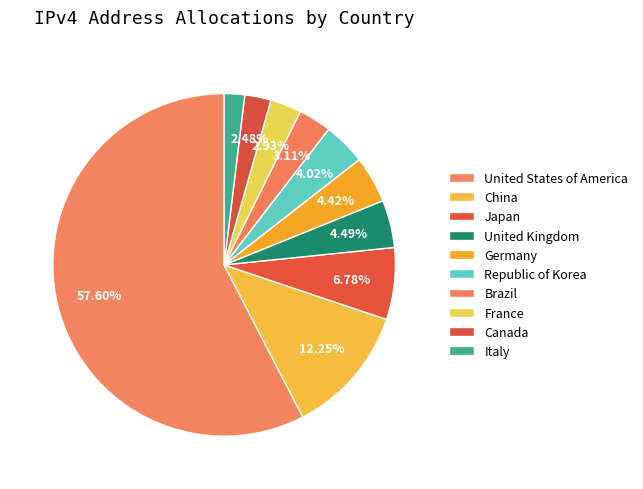

Count the number of slices in the pie.

10